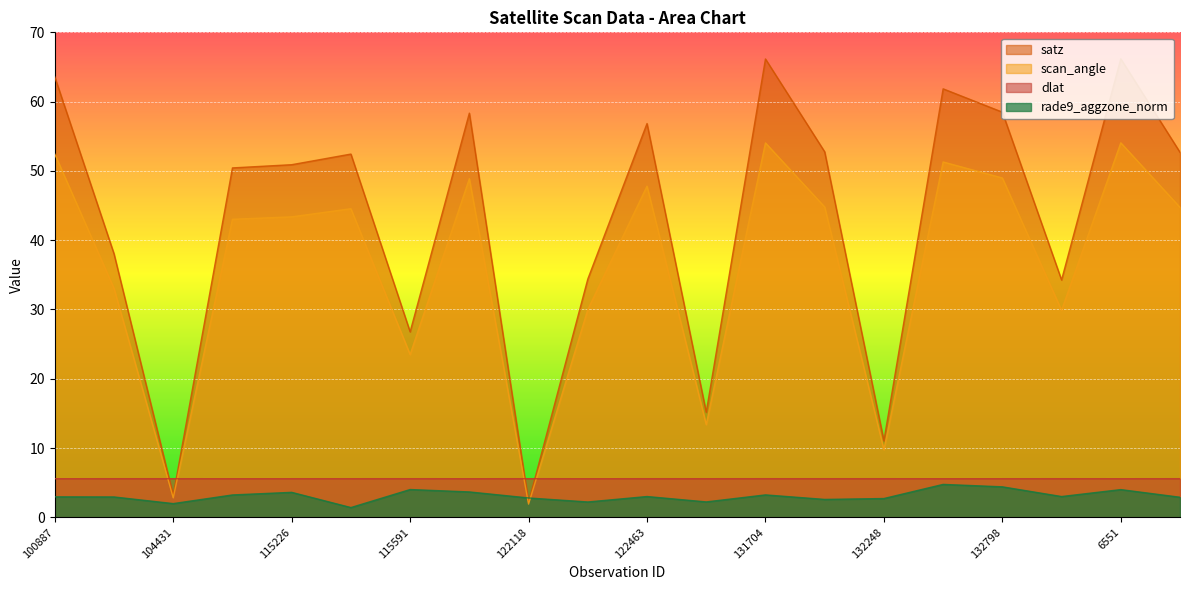

What is the sum of all satz values?

855.6